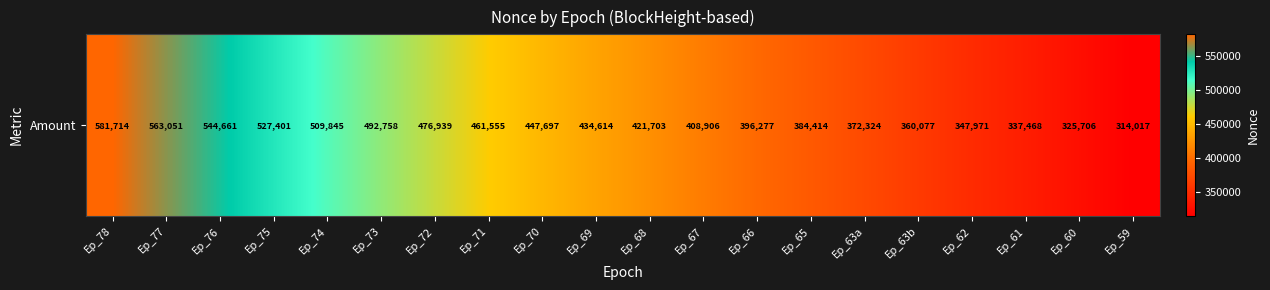

What is the sum of the values at Ep_66 and Ep_61?

733745